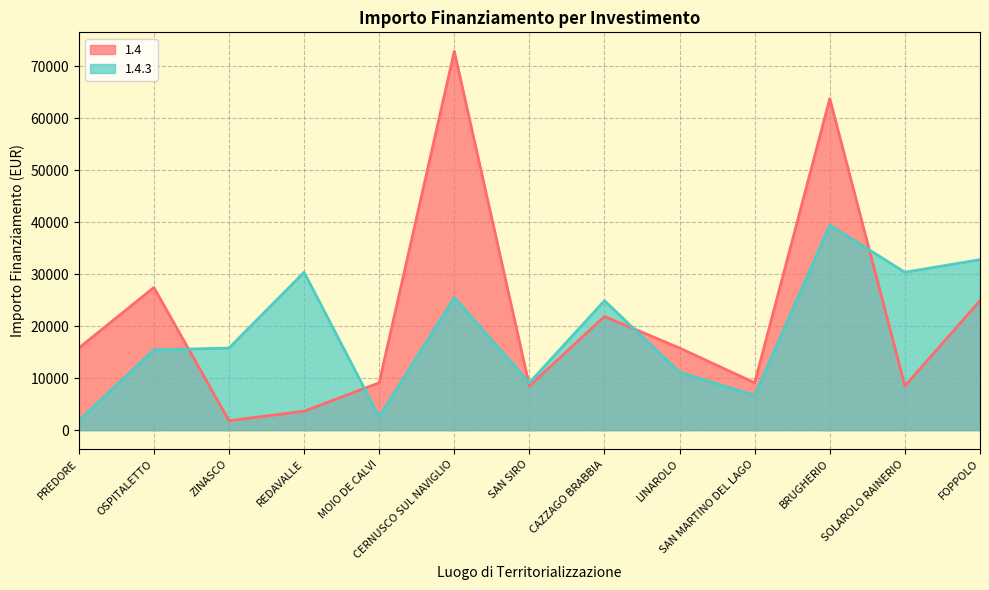

Where do 1.4.3 and 1.4 first cross each other?

OSPITALETTO and ZINASCO